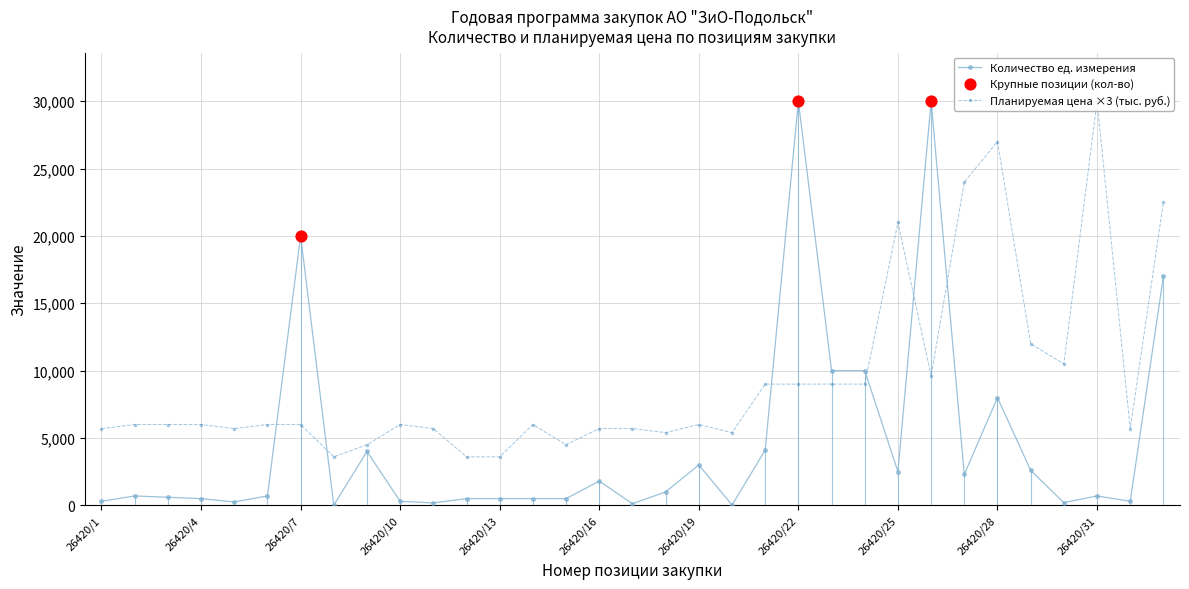

At how many categories does at least one series exceed 27189?

3